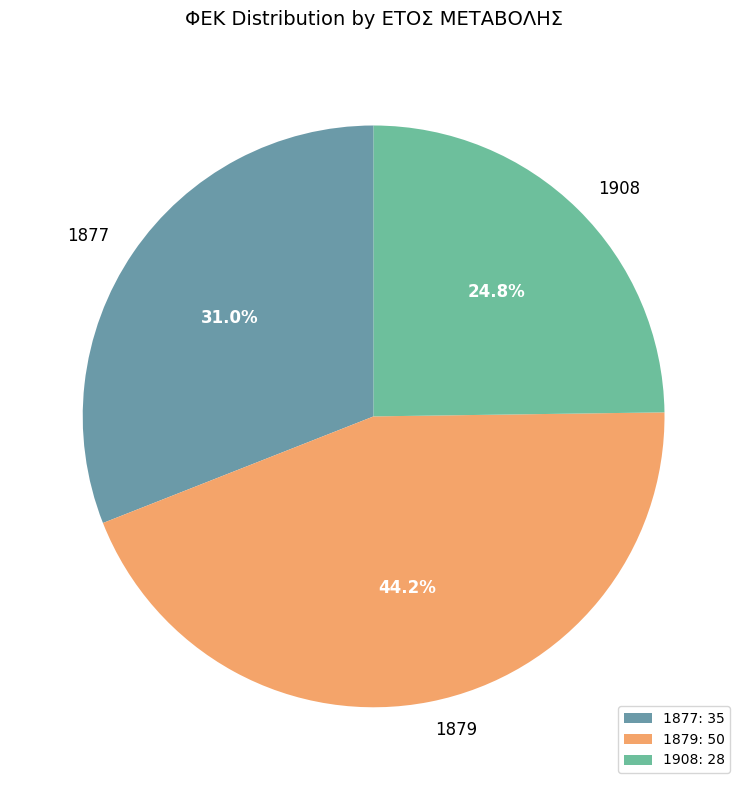

What percentage is the 1877 slice, to the nearest percent?

31%